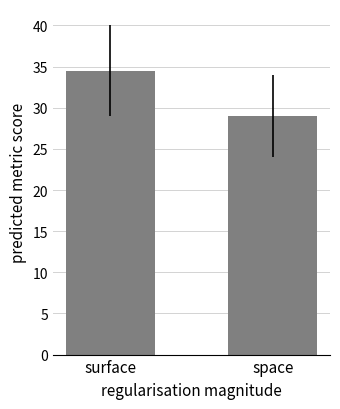

List the labels in order of value, smallest first.

space, surface